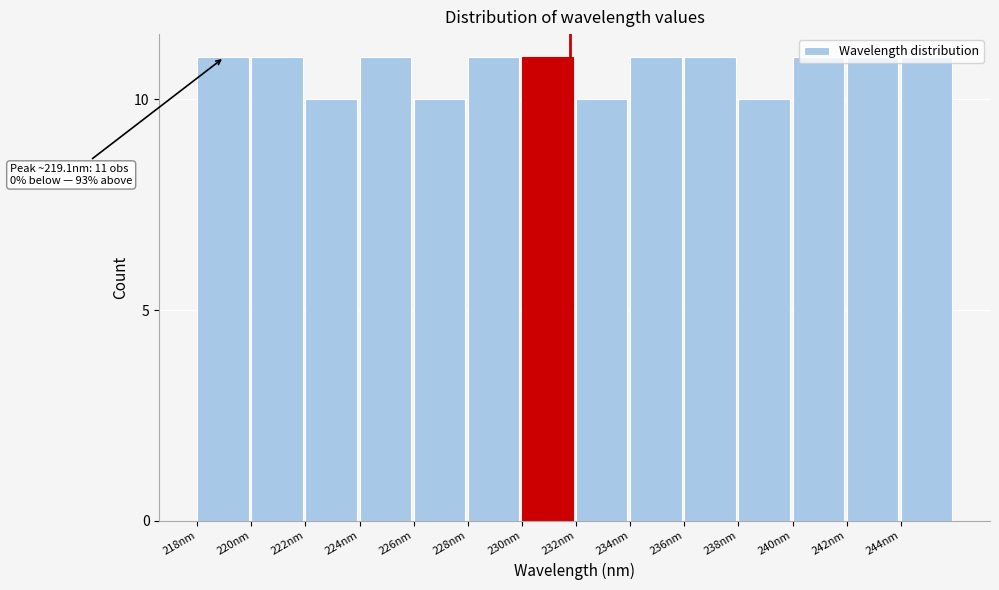

Approximately how many times larger is the value at 234nm compared to 224nm?

1.0